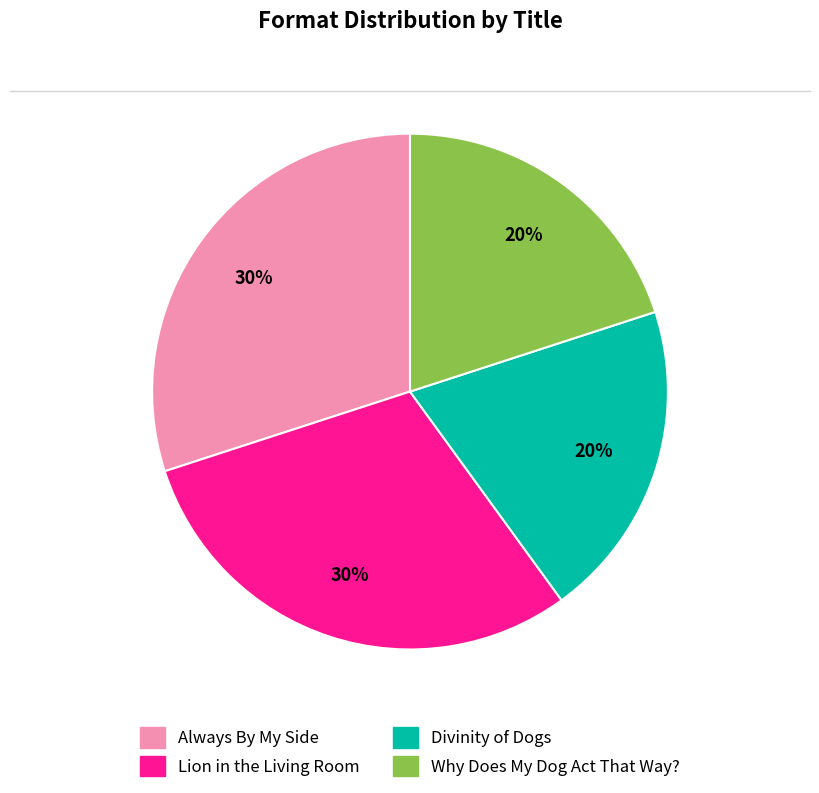

Is the sum of Lion in the Living Room and Always By My Side greater than half?

Yes